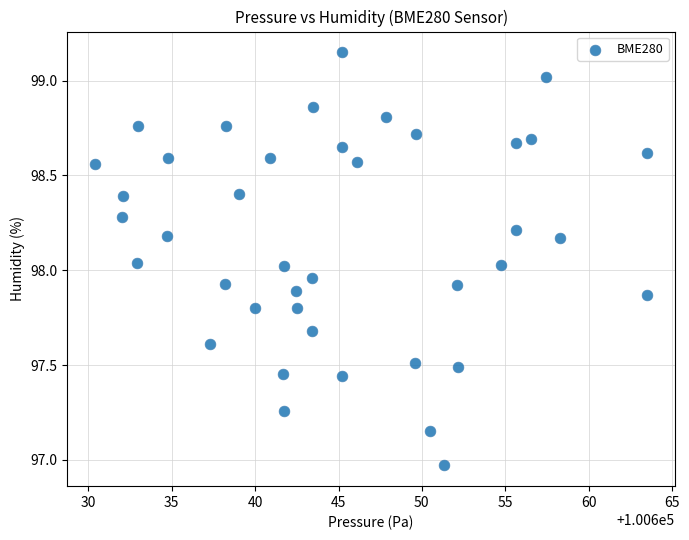

What is the range of Y values (max minus min)?

2.2